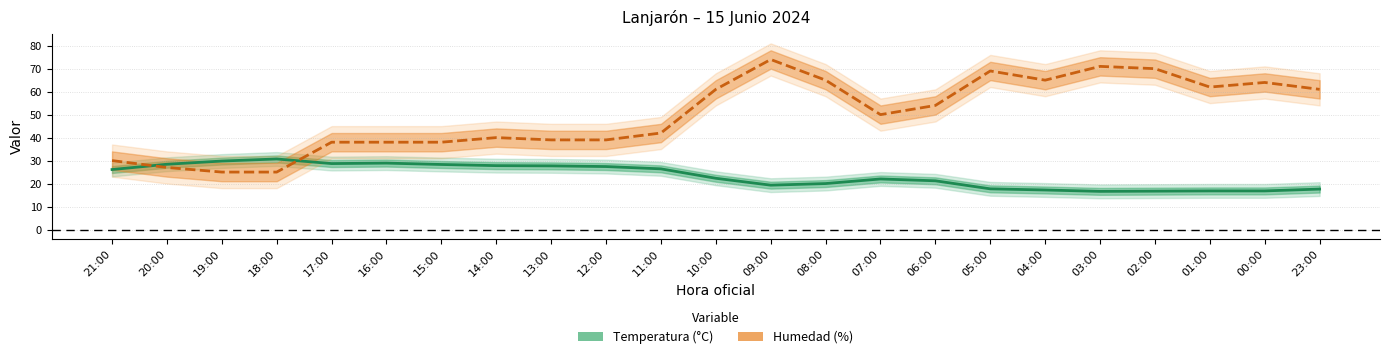

Does the chart display data point markers on the line(s)?

No